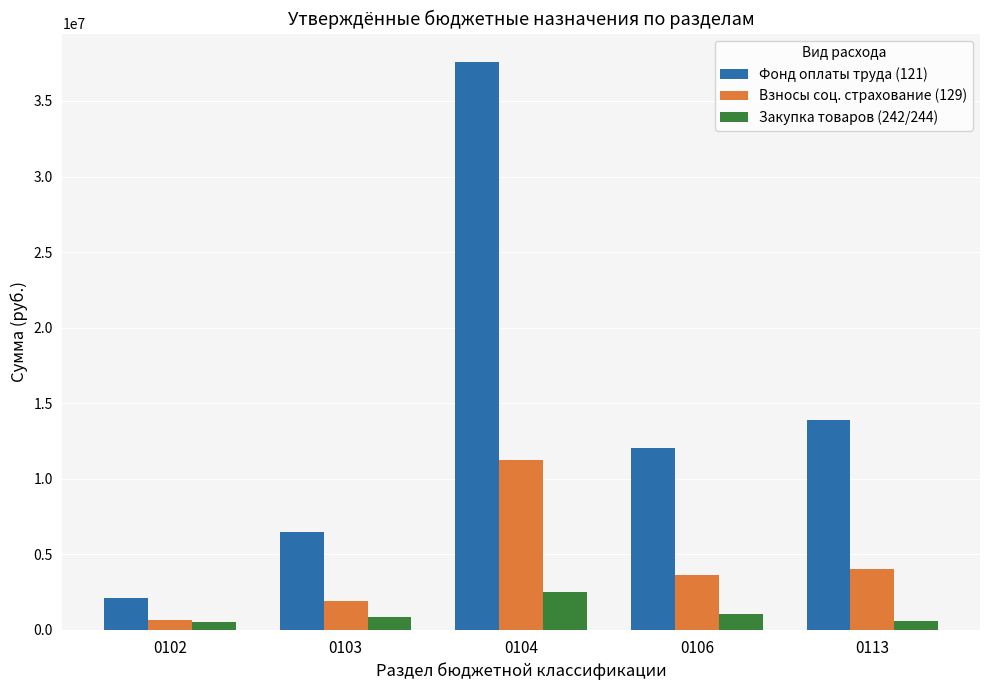

Which series has the widest spread of values?

Фонд оплаты труда (121)